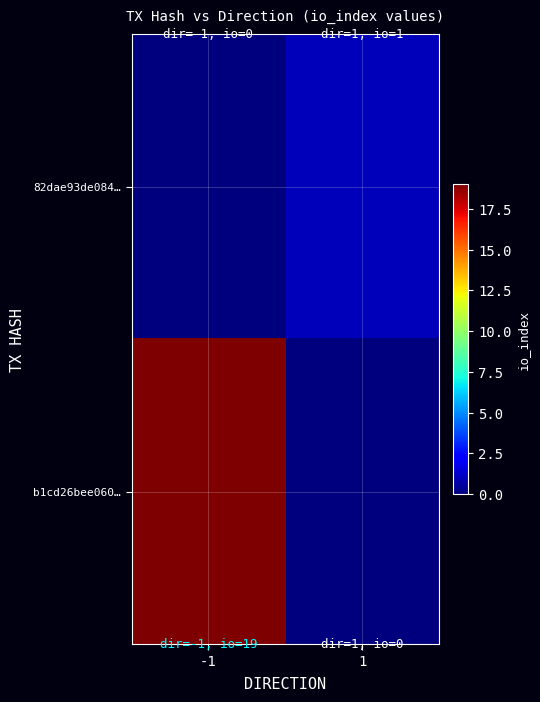

Reading left to right, list all the values displayed in this chart.

82dae93de084…: -1=0	1=1
b1cd26bee060…: -1=19	1=0